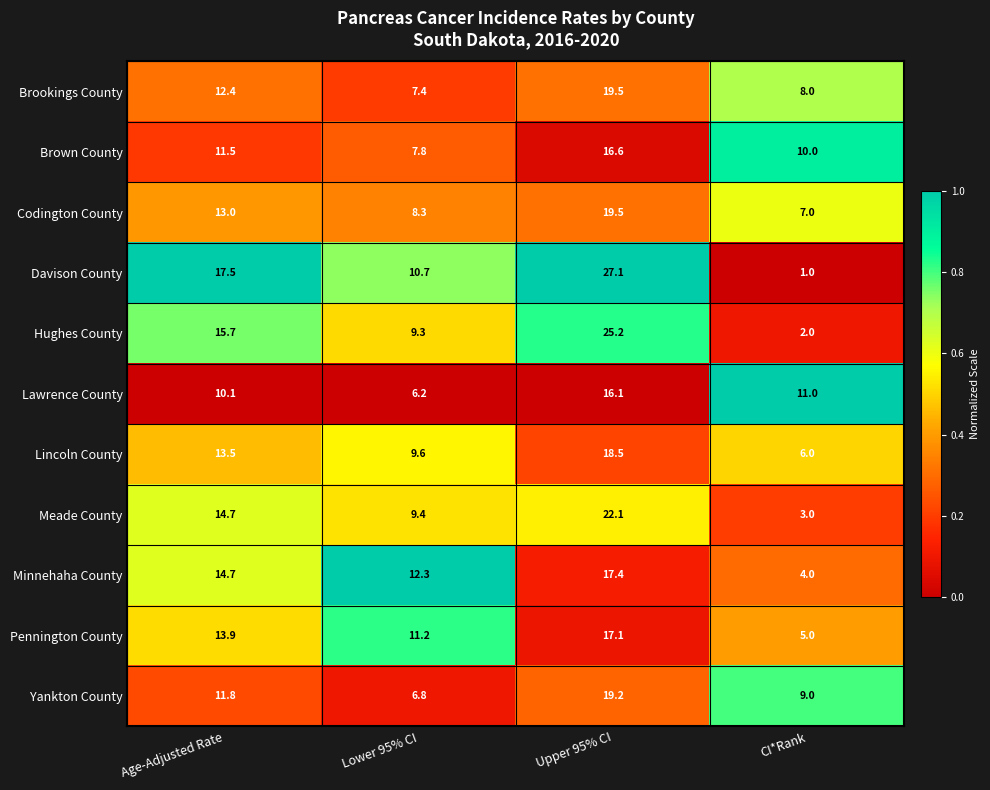

At which category does the chart reach its minimum across all series?

CI*Rank